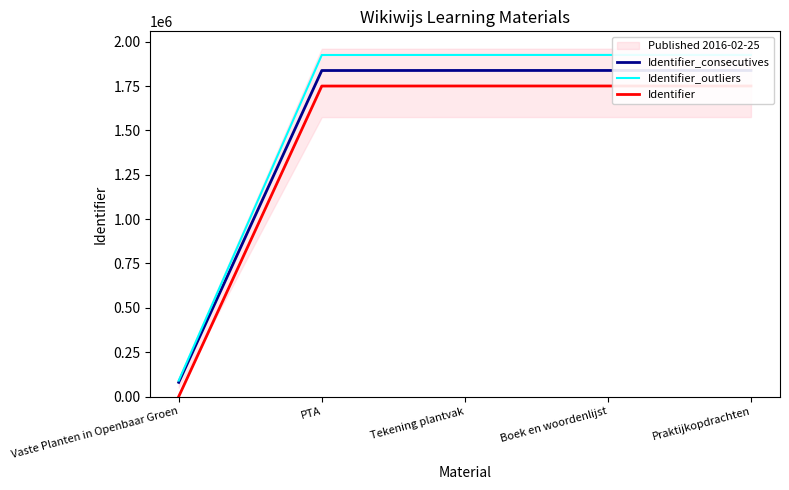

Which category has the lowest value in the Identifier series?

Vaste Planten in Openbaar Groen